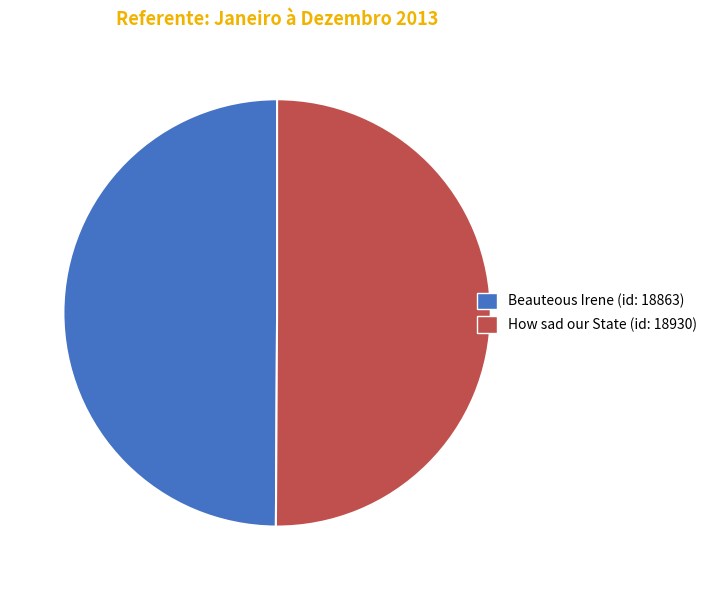

How many segments does this pie chart have?

2